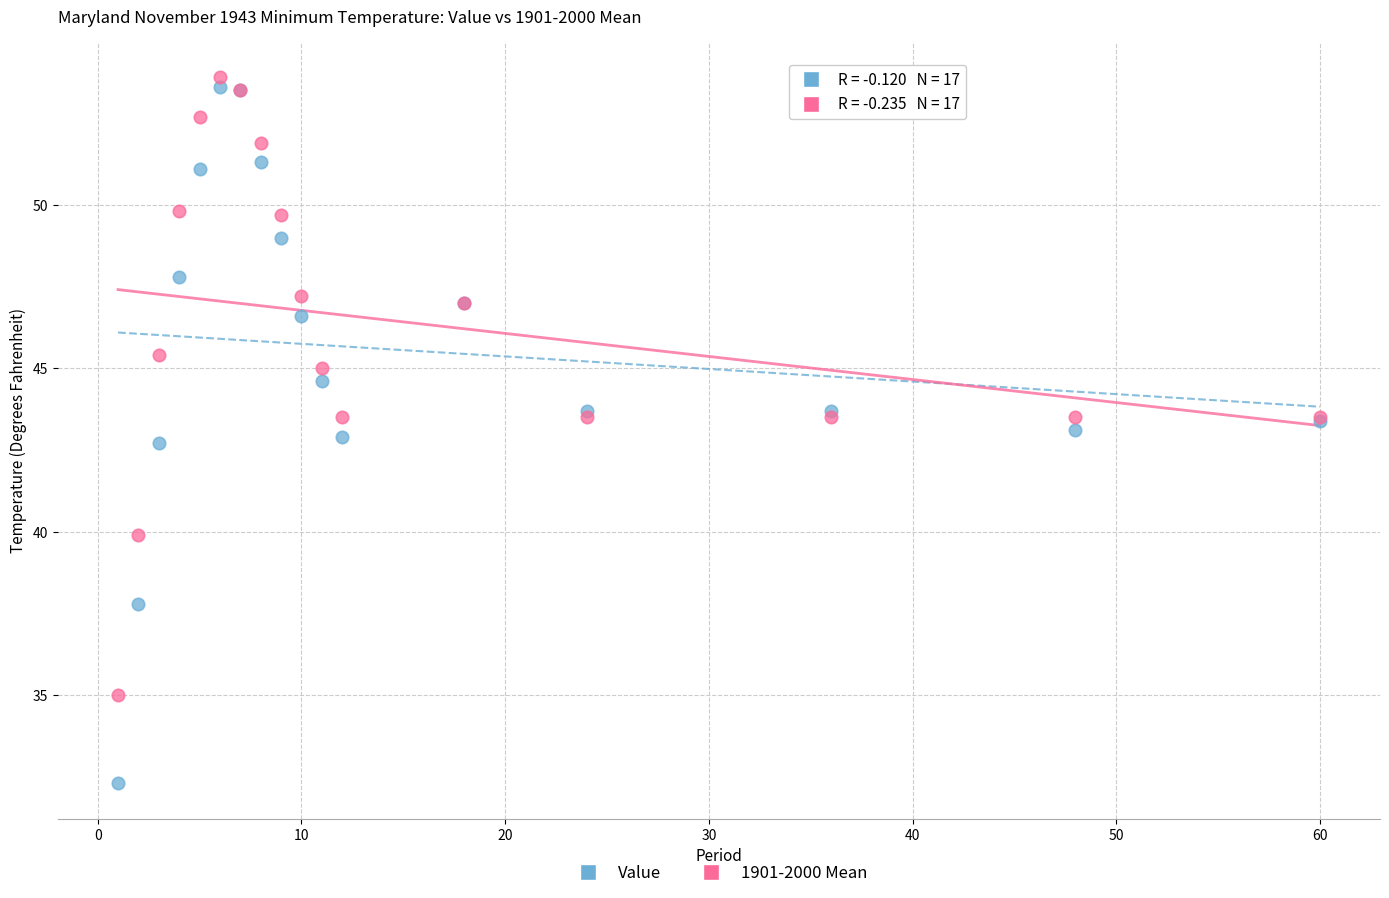

What is the X range (max minus min) for the scatter plot?

59.0